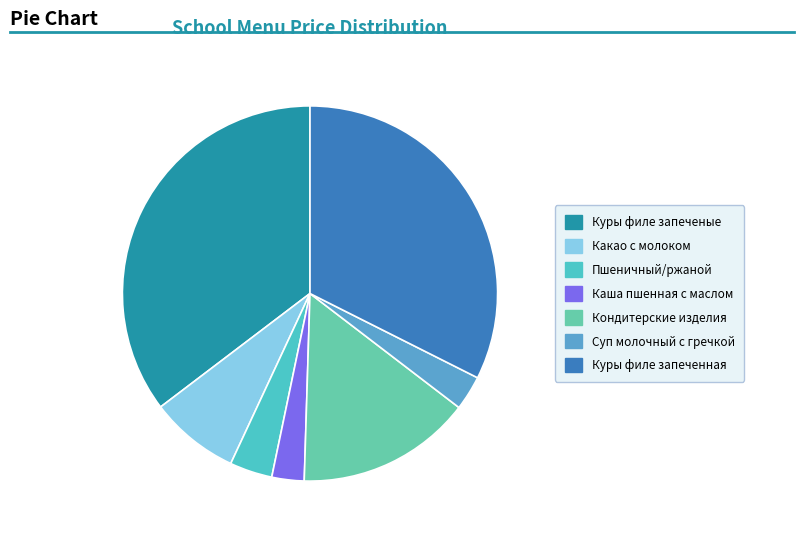

True or false: Какао с молоком accounts for 8% of the total.

True